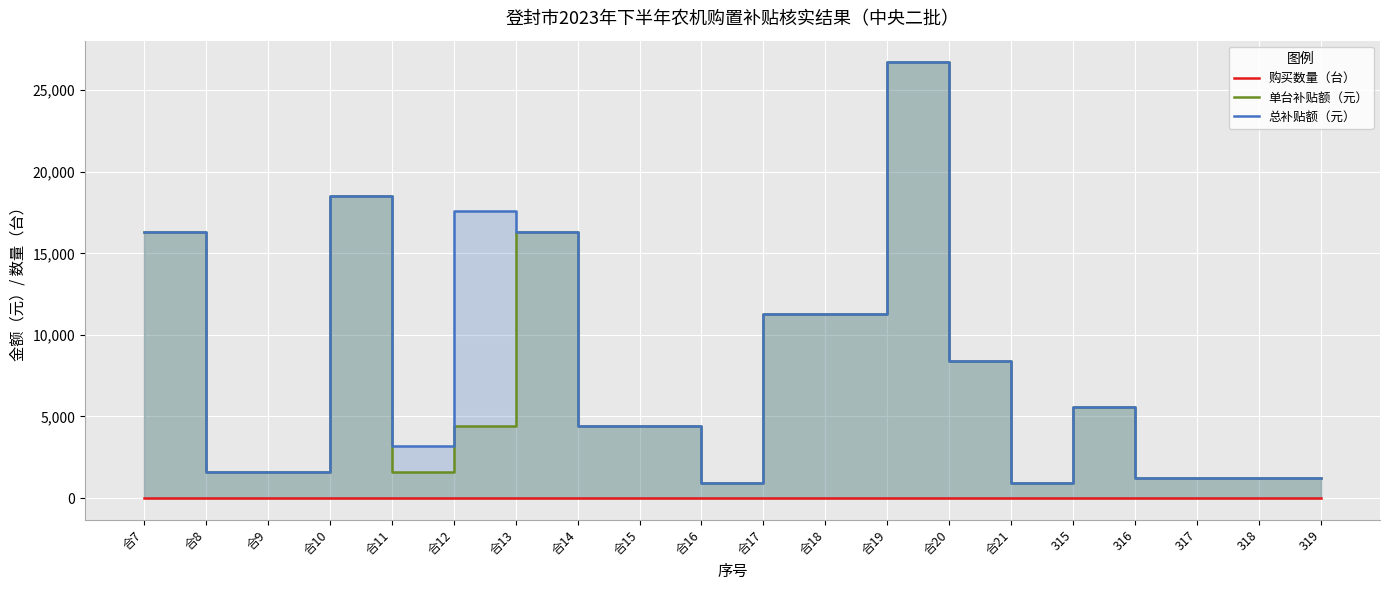

How many lines are shown in the chart?

3